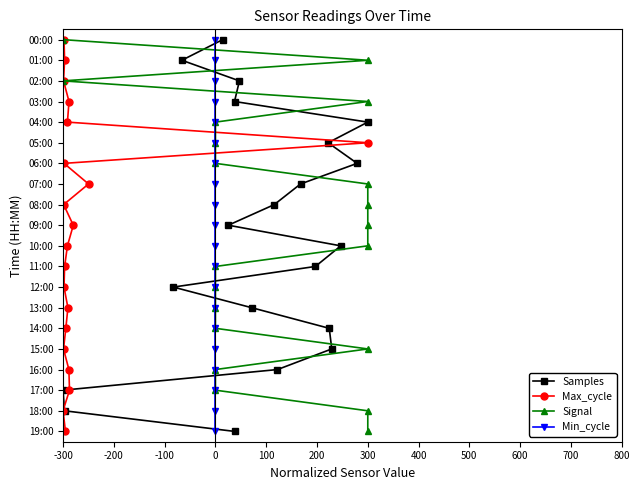

Does the chart display data point markers on the line(s)?

Yes